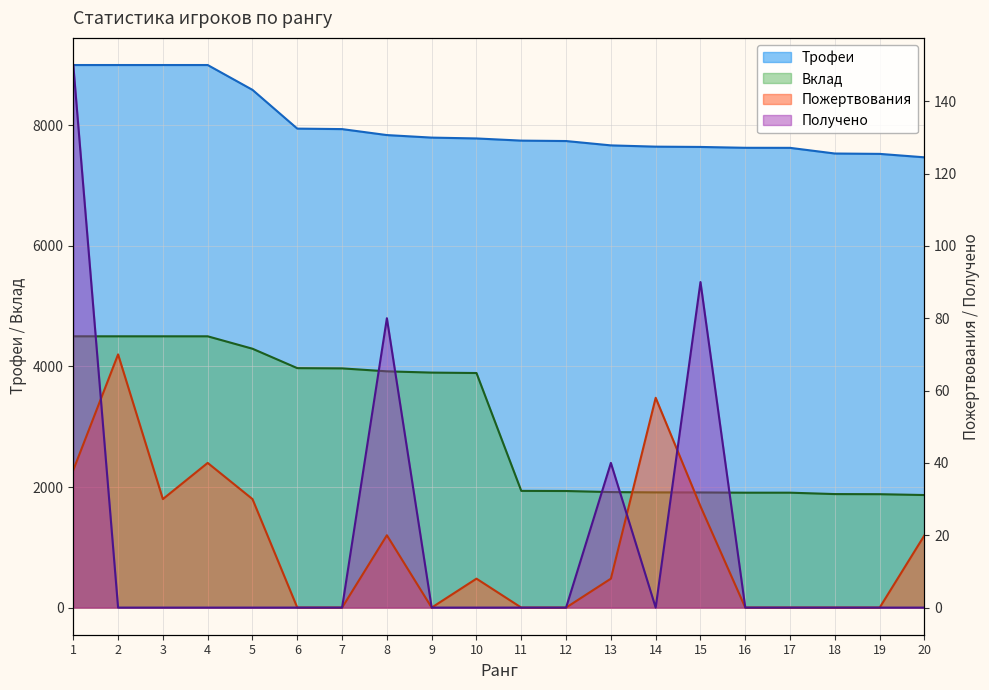

Reading right to left, transcribe all the data shown in this chart.

Трофеи: 7469	7526	7532	7626	7627	7641	7646	7667	7739	7746	7782	7796	7838	7937	7945	8588	9000	9000	9000	9000
Вклад: 1867	1881	1883	1906	1906	1910	1911	1916	1934	1936	3891	3898	3919	3968	3972	4294	4500	4500	4500	4500
Пожертвования: 20	0	0	0	0	28	58	8	0	0	8	0	20	0	0	30	40	30	70	38
Получено: 0	0	0	0	0	90	0	40	0	0	0	0	80	0	0	0	0	0	0	150